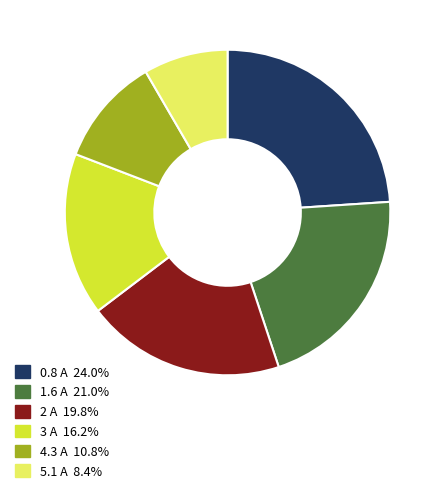

Is the sum of 5.1 A and 3 A greater than half?

No